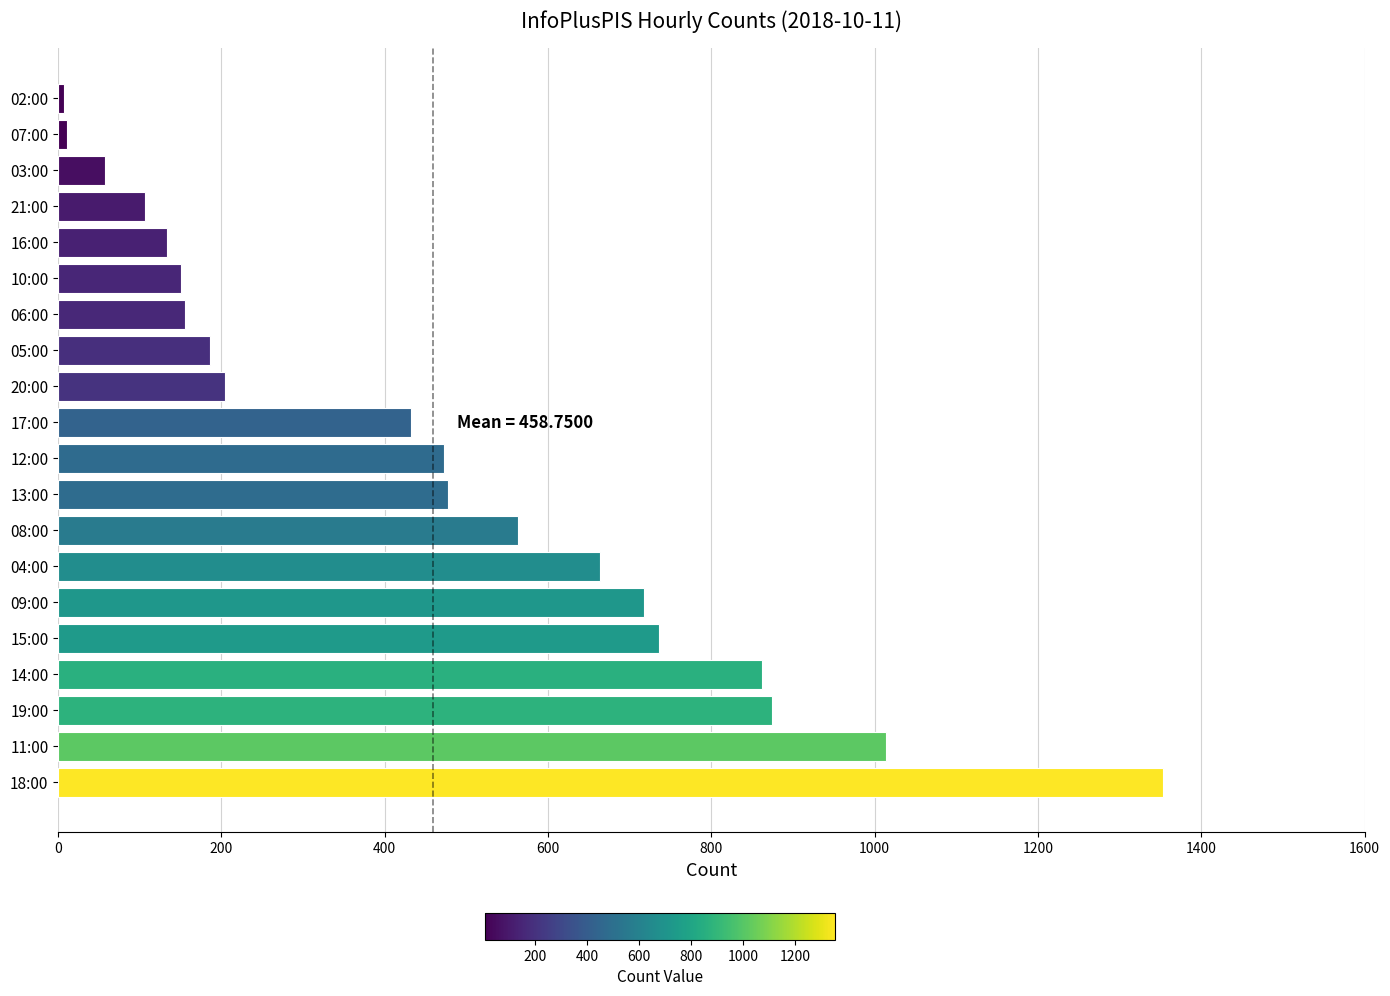

What is the difference between the maximum and second lowest values?

1342